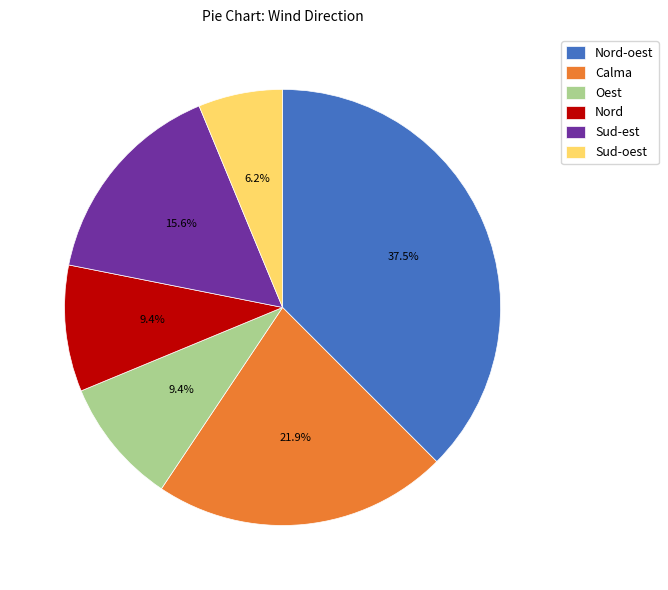

How many slices are in this pie chart?

6